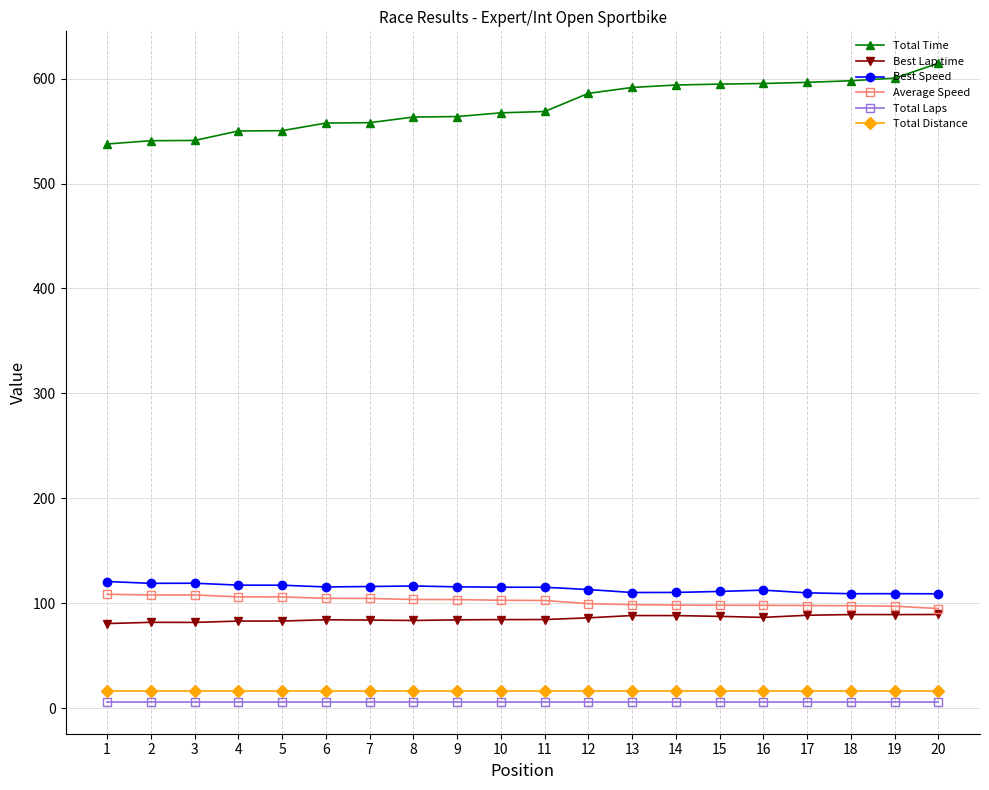

True or false: Total Distance has a value of 16.2 at 19.

True